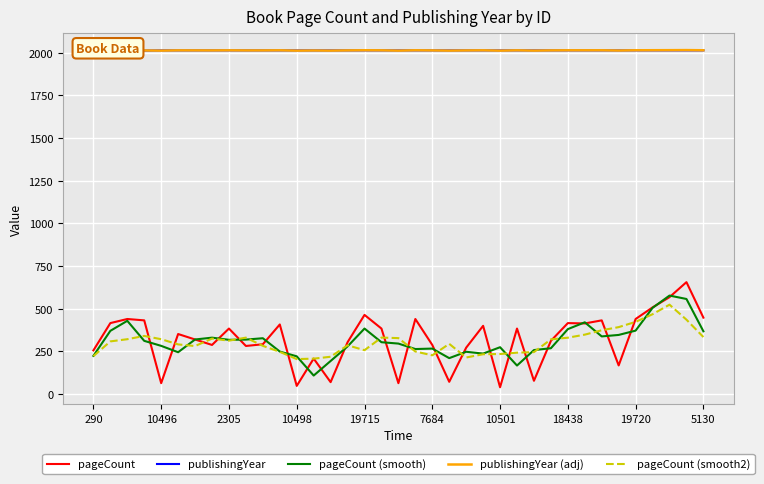

True or false: publishingYear (adj) has more than 2 interior local peaks.

True